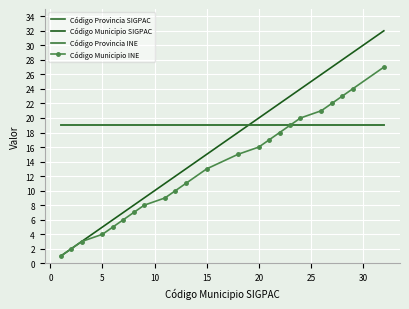

Reading left to right, list all the values displayed in this chart.

Código Provincia SIGPAC: 19	19	19	19	19	19	19	19	19	19	19	19	19	19	19	19	19	19	19	19	19	19	19
Código Municipio SIGPAC: 1	2	3	5	6	7	8	9	11	12	13	15	18	20	21	22	23	24	26	27	28	29	32
Código Provincia INE: 19	19	19	19	19	19	19	19	19	19	19	19	19	19	19	19	19	19	19	19	19	19	19
Código Municipio INE: 1	2	3	4	5	6	7	8	9	10	11	13	15	16	17	18	19	20	21	22	23	24	27